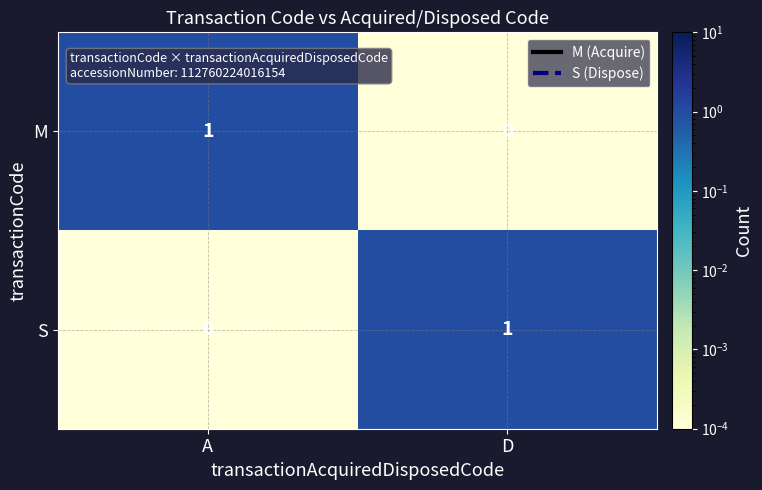

At which label does S reach its peak?

D